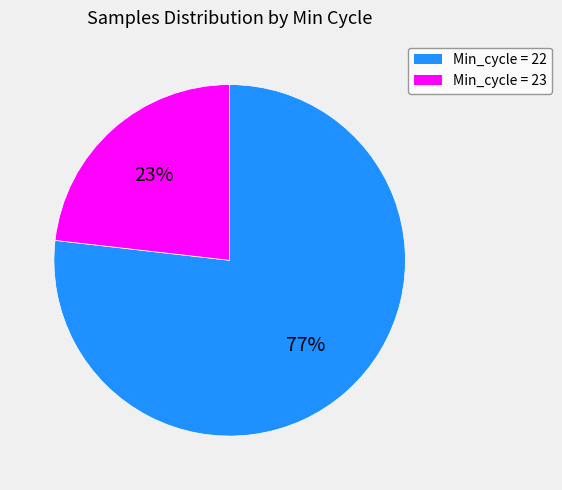

Does any single category account for the majority?

Yes